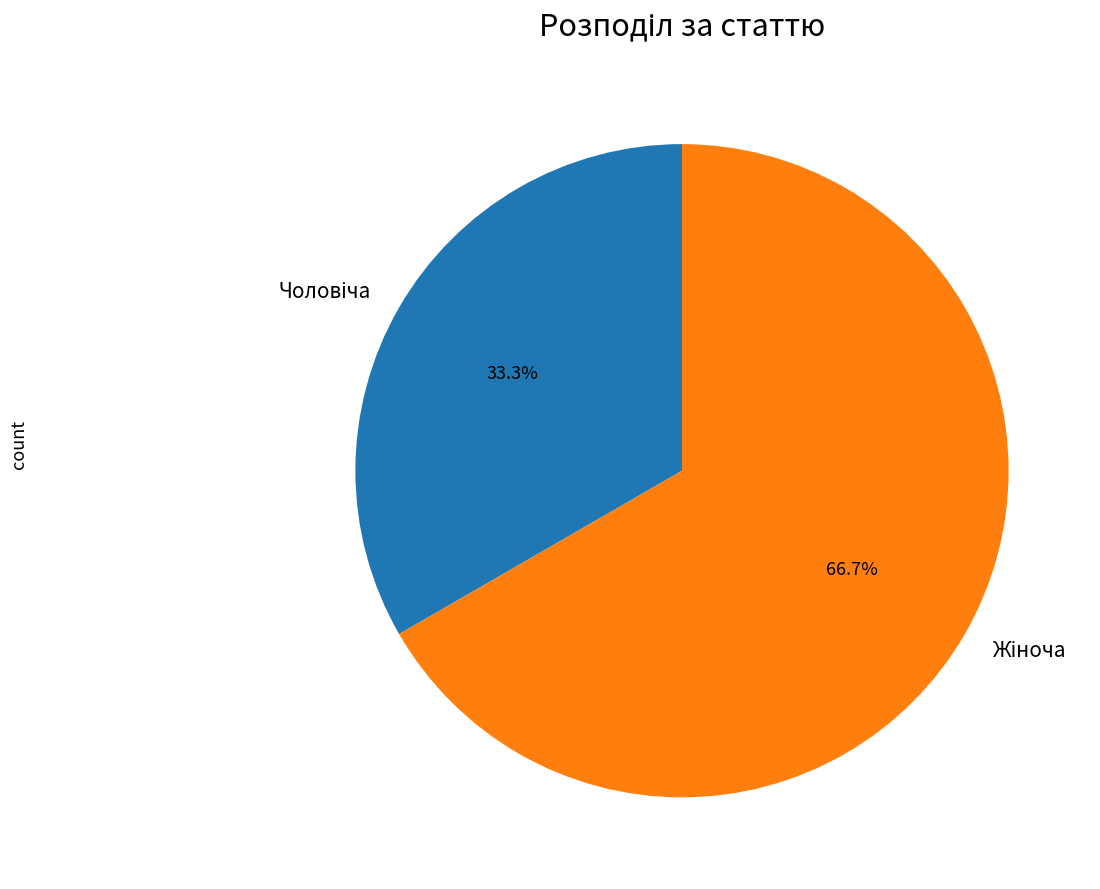

Count the number of slices in the pie.

2